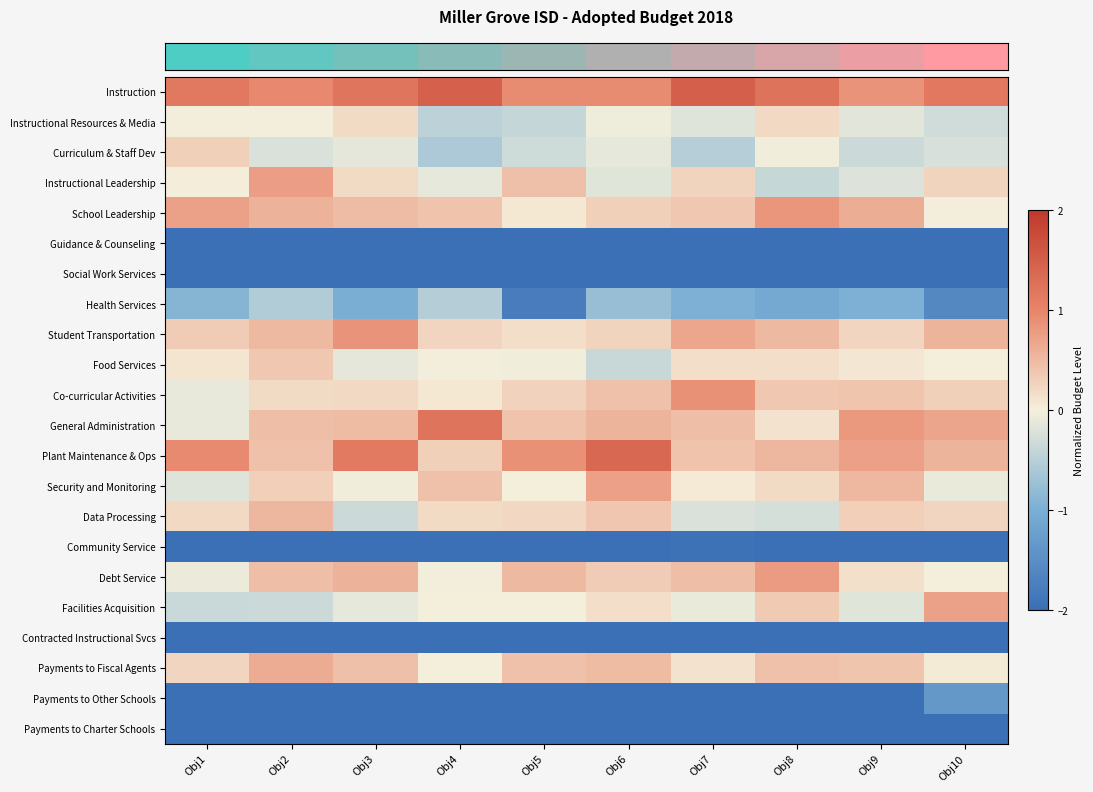

How many categories are shown in the chart?

10